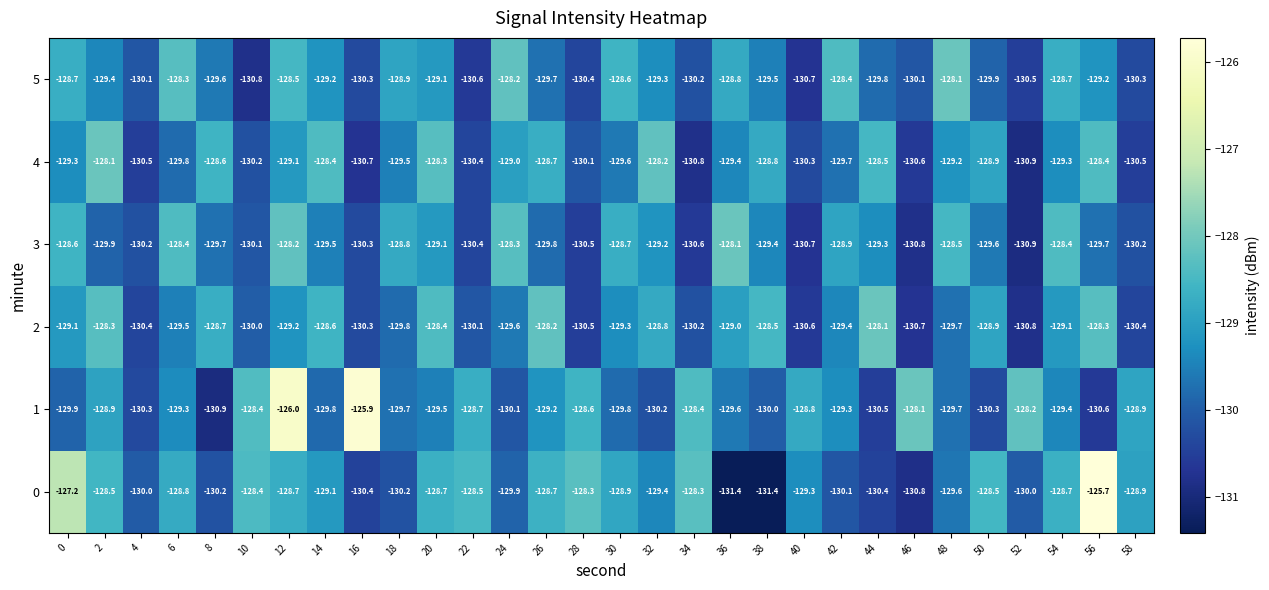

What is the difference between the highest and lowest values at 46?

2.7